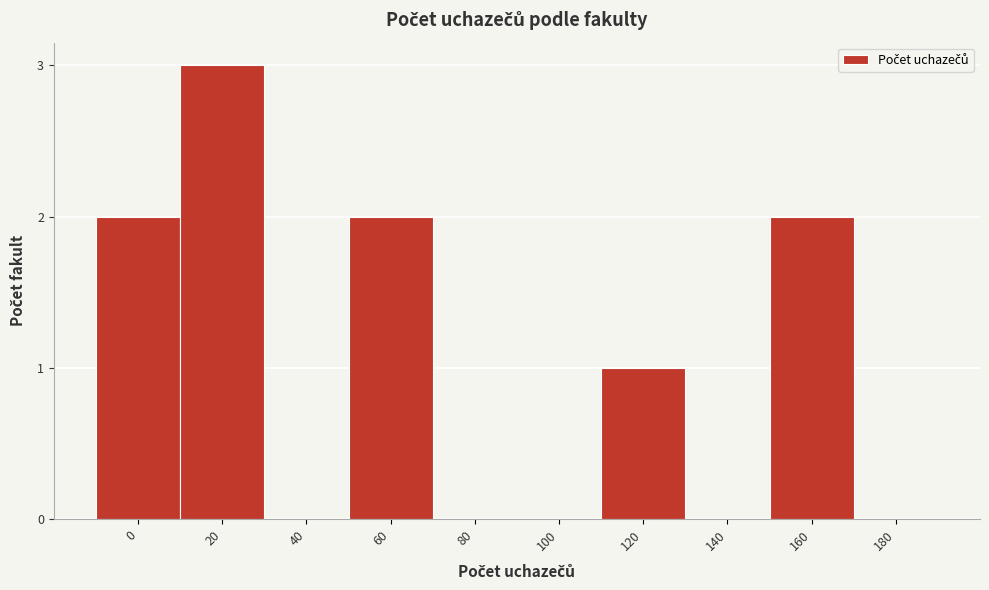

Reading left to right, extract all data points from this chart.

0=2	20=3	40=0	60=2	80=0	100=0	120=1	140=0	160=2	180=0